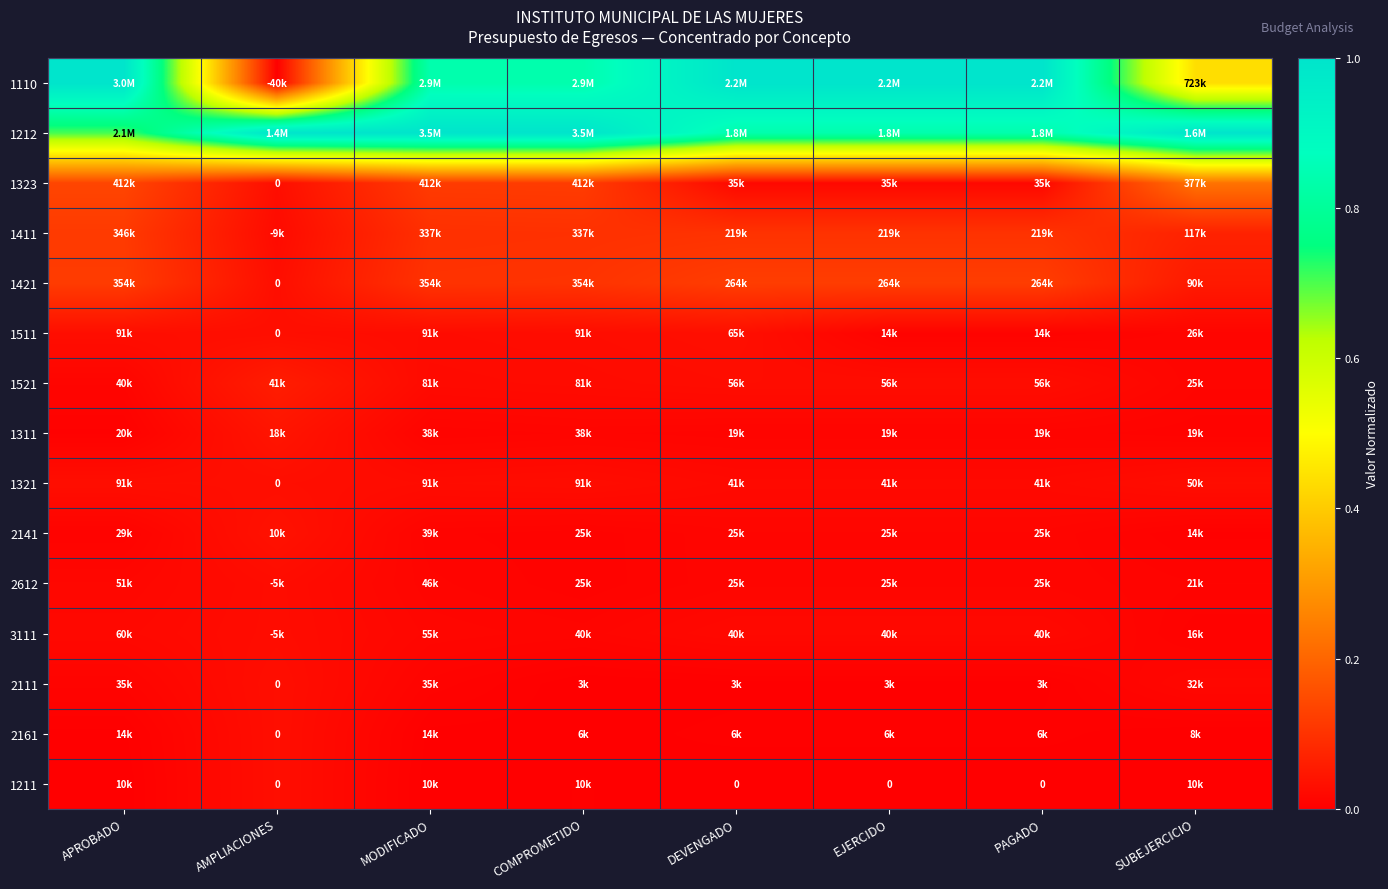

Count the number of data series in this chart.

15